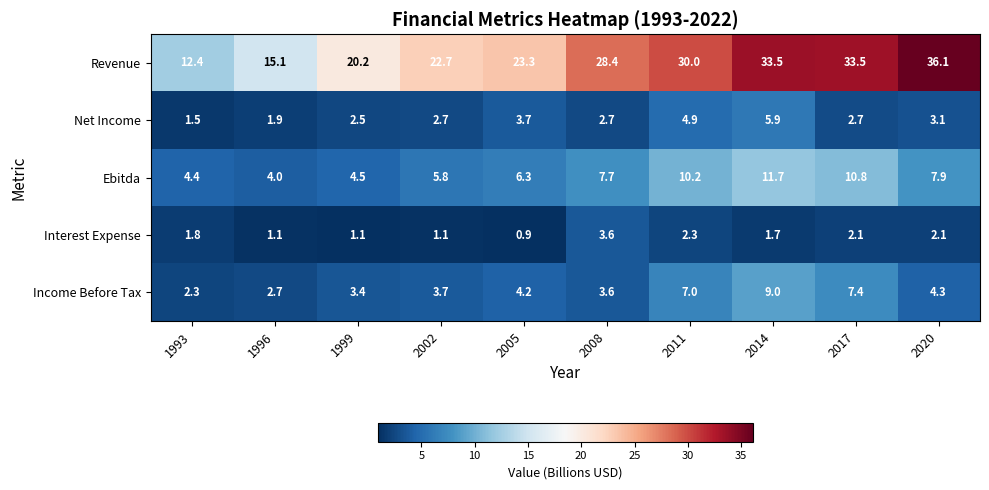

What is the maximum value shown in the chart?

36.1